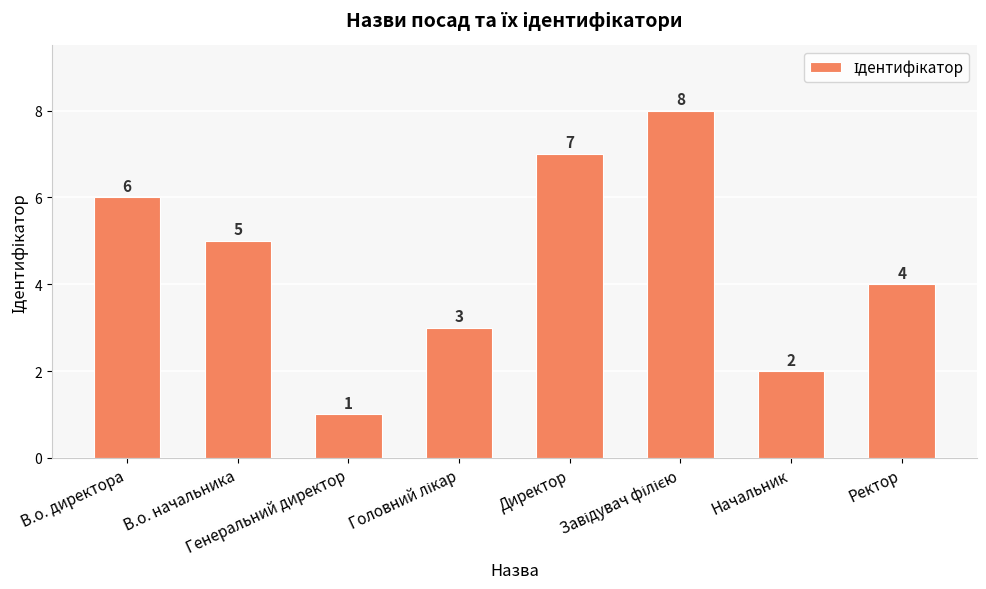

What is the change in value from Генеральний директор to Ректор?

+3